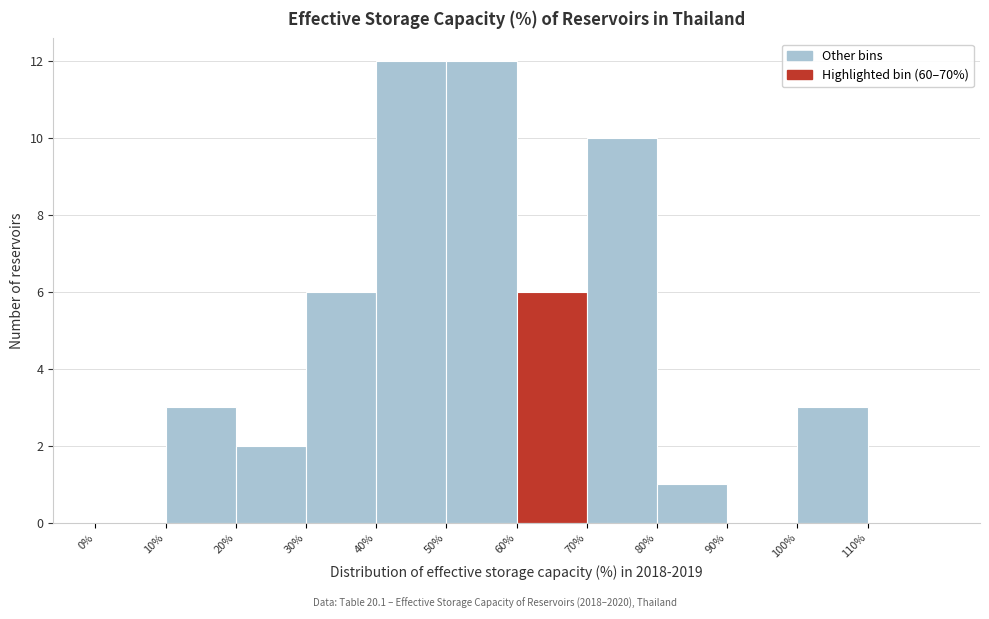

What is the height of the bar covering 60 to 70 on the x-axis? The values are not printed on the chart, so give them approximately, as read against the axis.

6